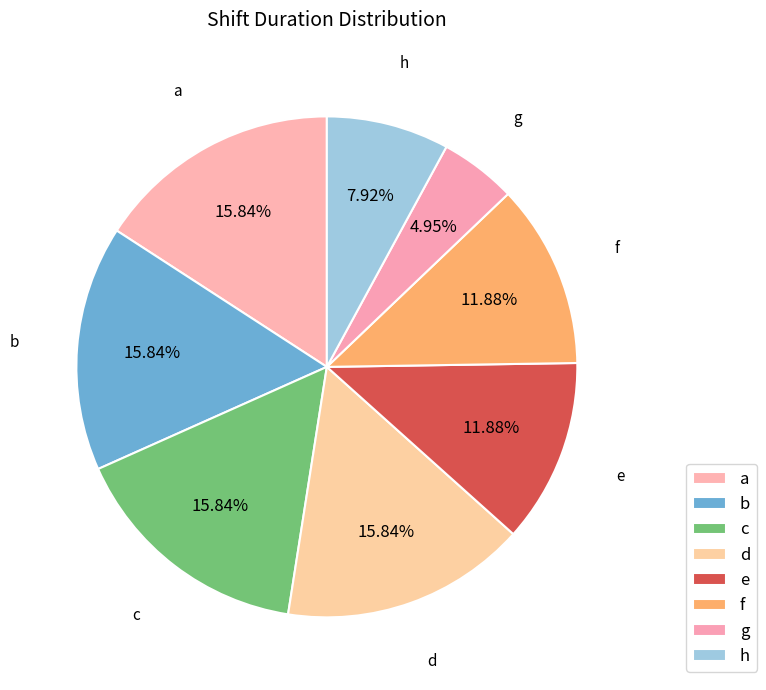

Count the number of slices in the pie.

8